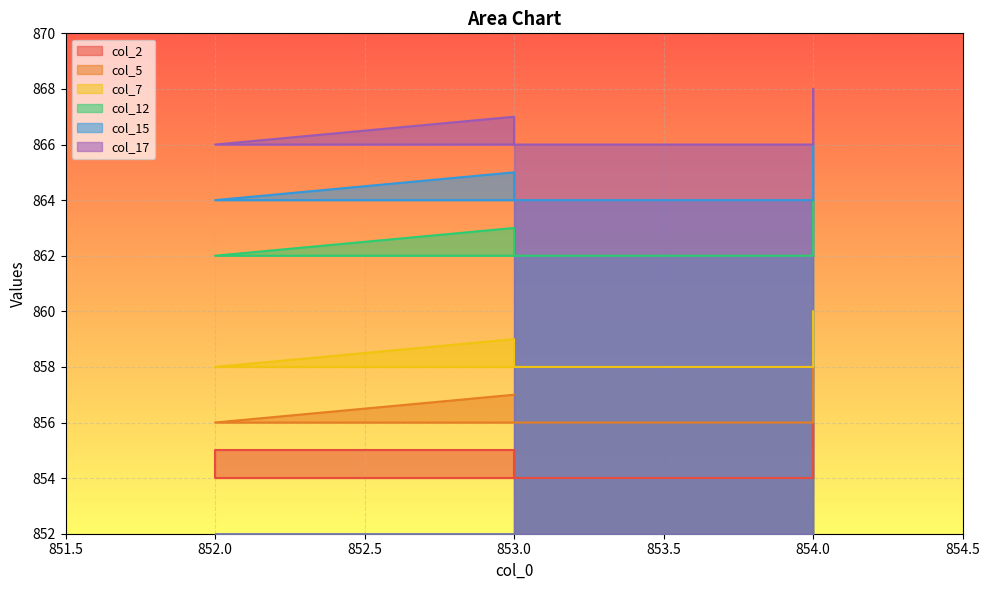

What is the total value across all series at 853.0?

5166